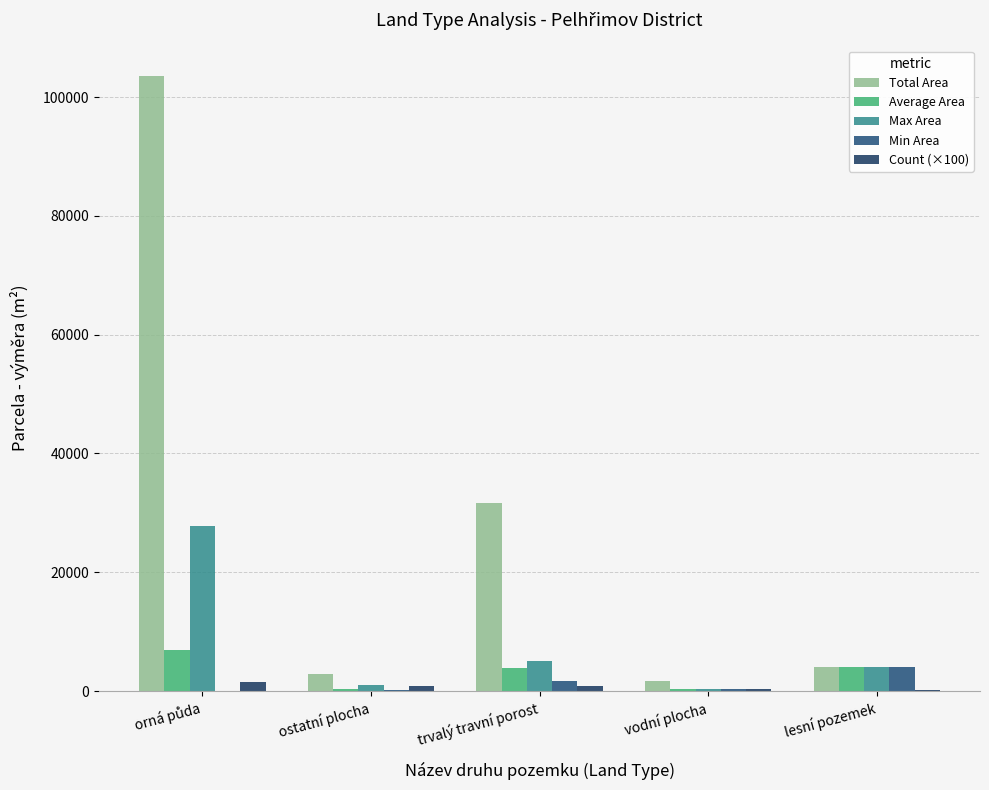

What is the difference between the second highest and minimum values in the Average Area series?

3774